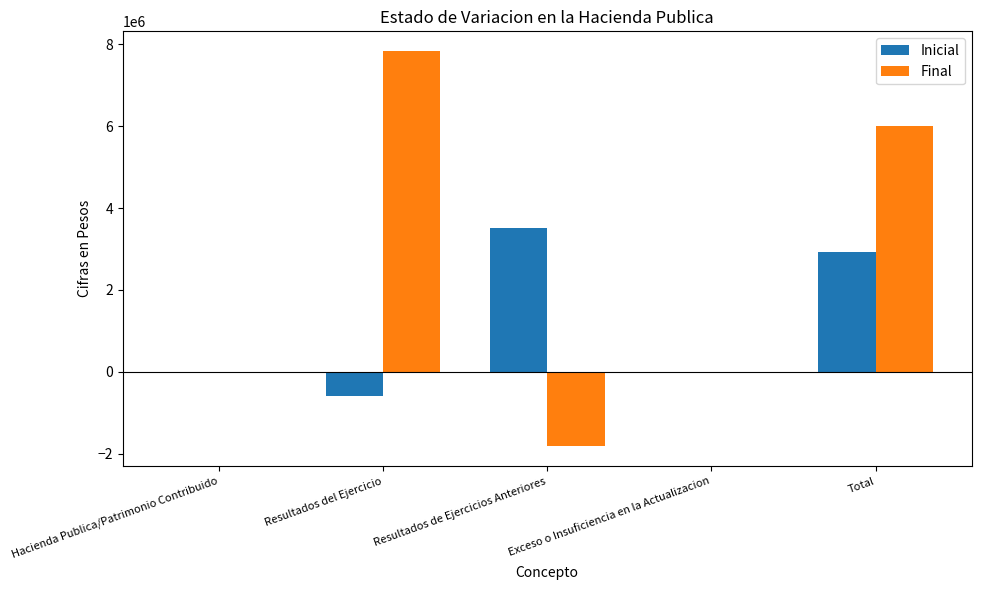

What is the sum of all Final values?

12023490